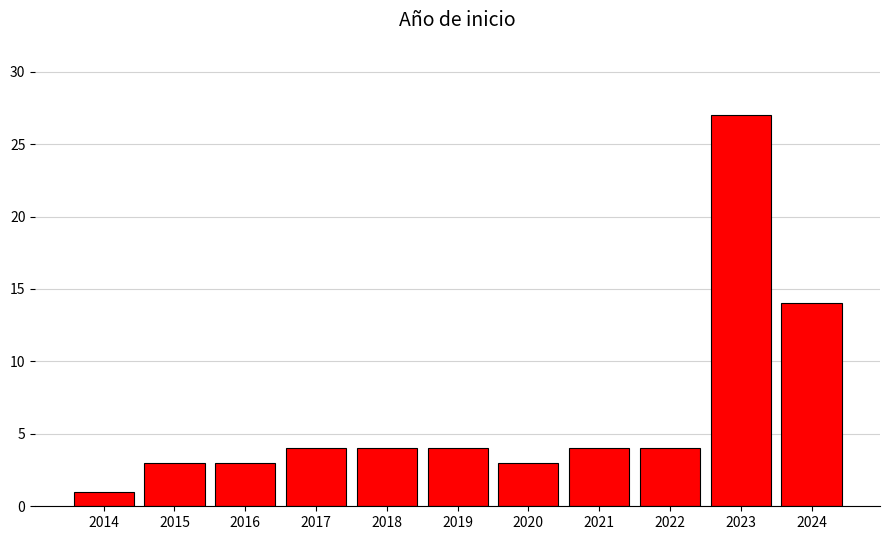

Reading left to right, what are all the values shown in this chart?

2014=1	2015=3	2016=3	2017=4	2018=4	2019=4	2020=3	2021=4	2022=4	2023=27	2024=14